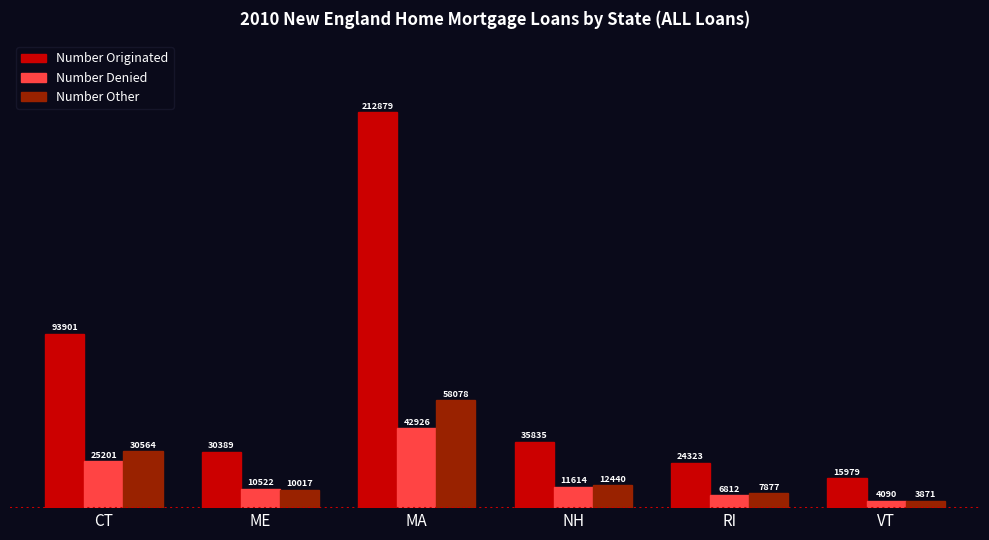

What is the value of the Number Originated bar at the 2nd from the left?

30389